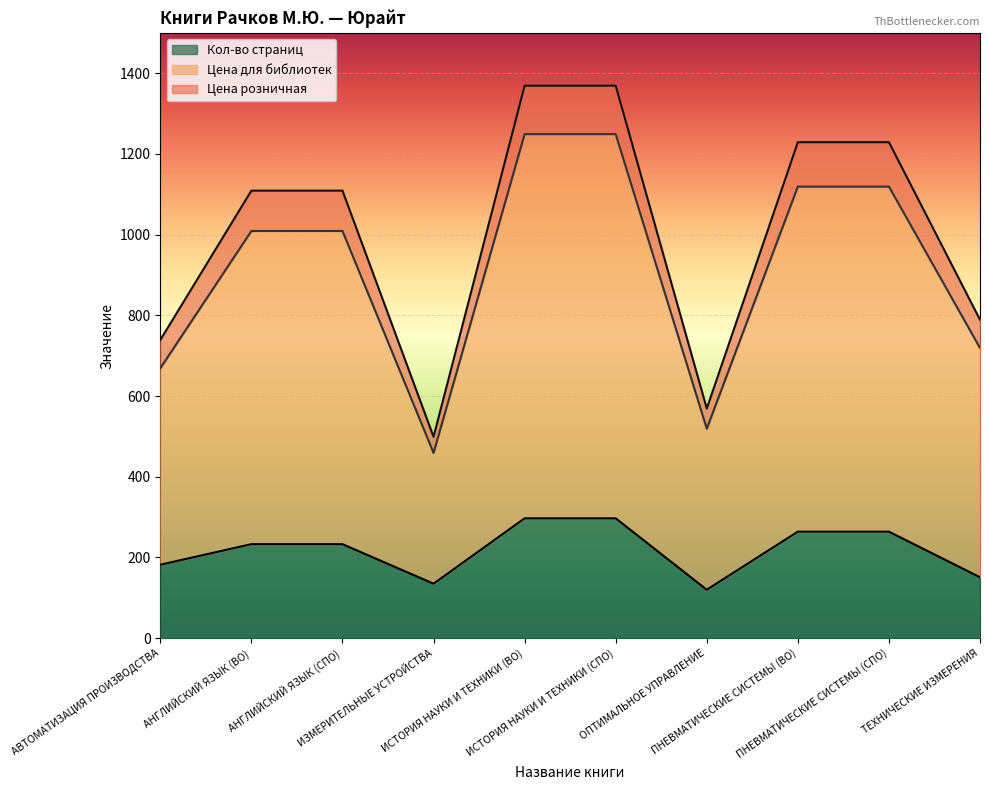

What is the smallest value displayed?

120